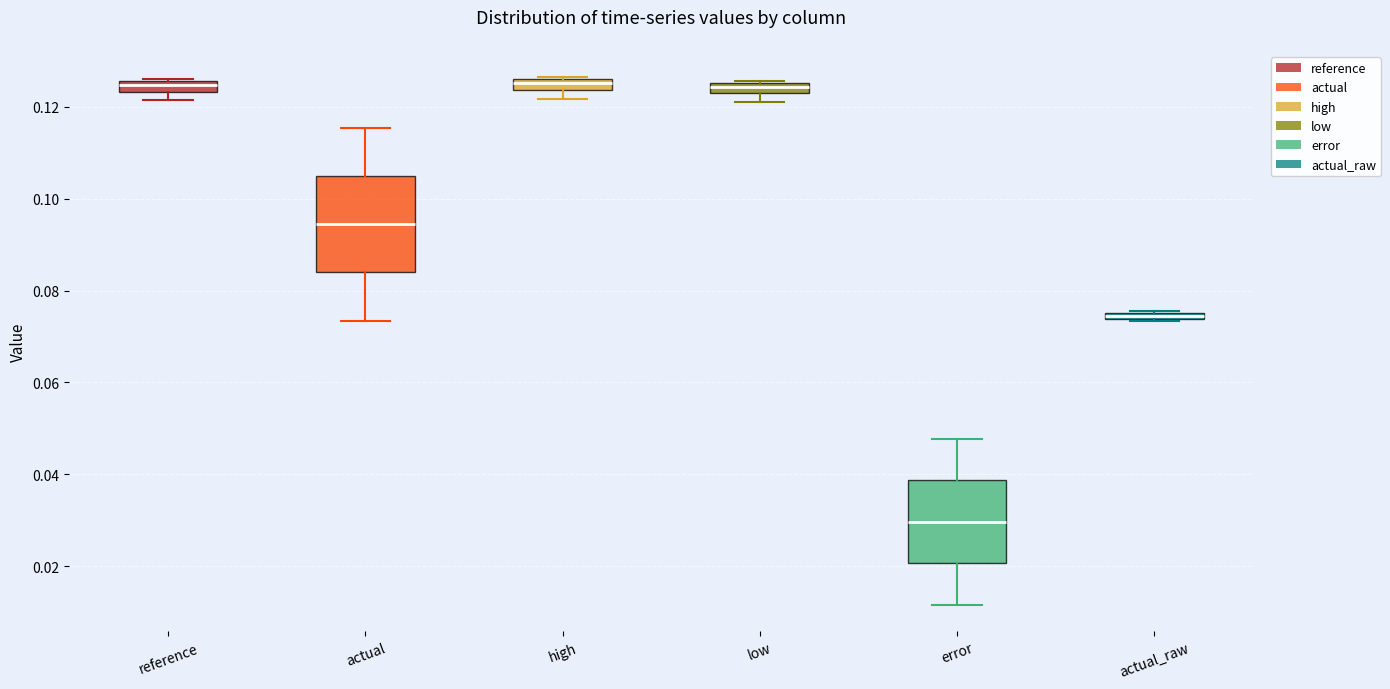

Where does the median line of the box for low sit on the y-axis? The values are not printed on the chart, so give them approximately, as read against the axis.

0.124